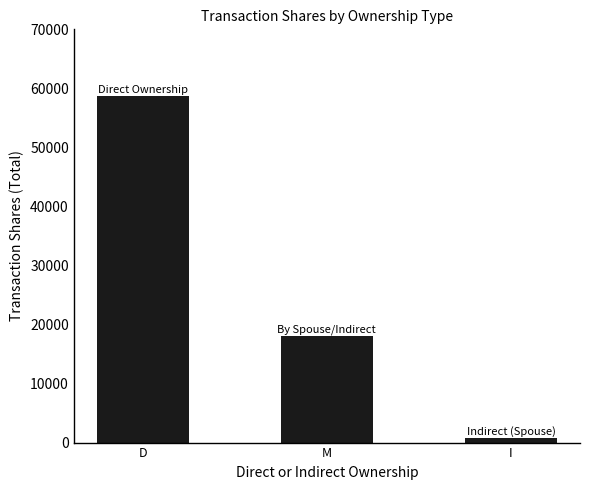

Count the values in the range 800 to 58720.

3